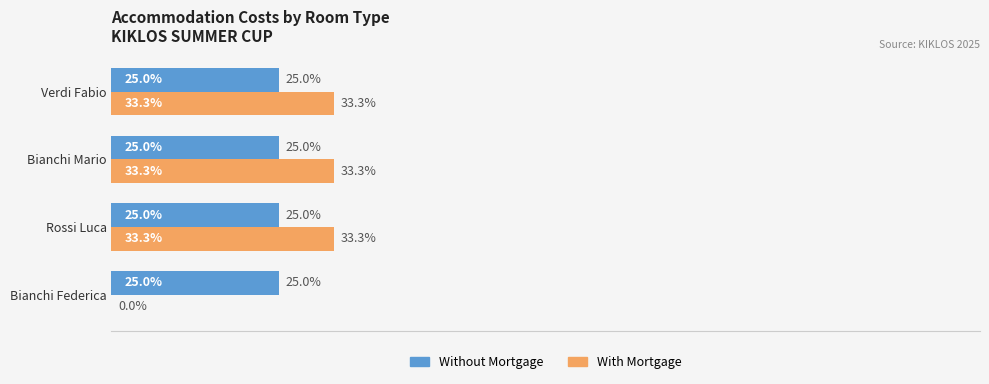

Between Bianchi Federica and Bianchi Mario, which series saw the biggest shift?

With Mortgage